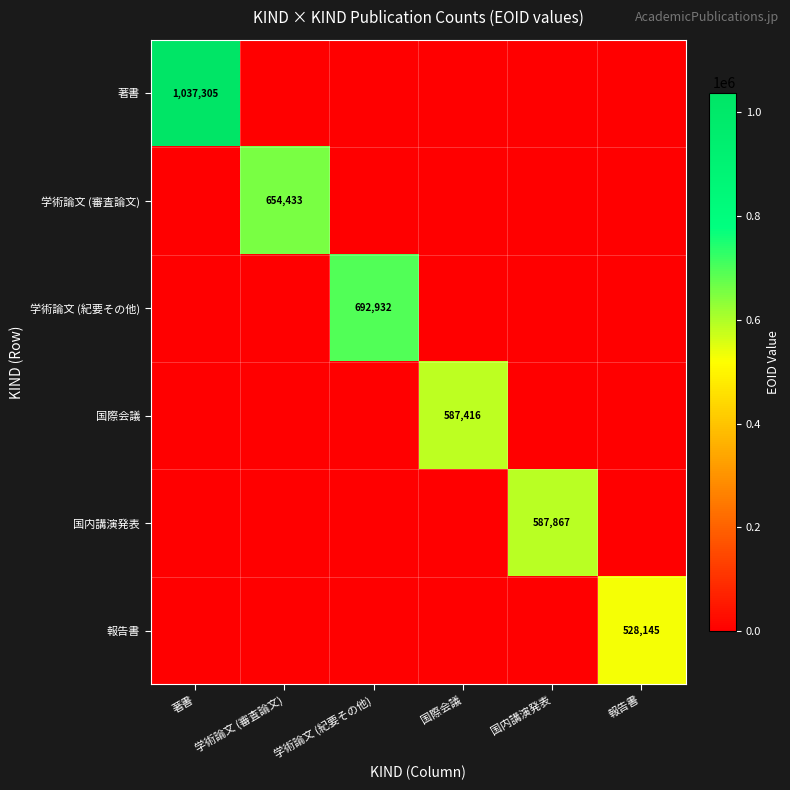

The value of 学術論文 (紀要その他) at 学術論文 (紀要その他) is 692932. True or false?

True